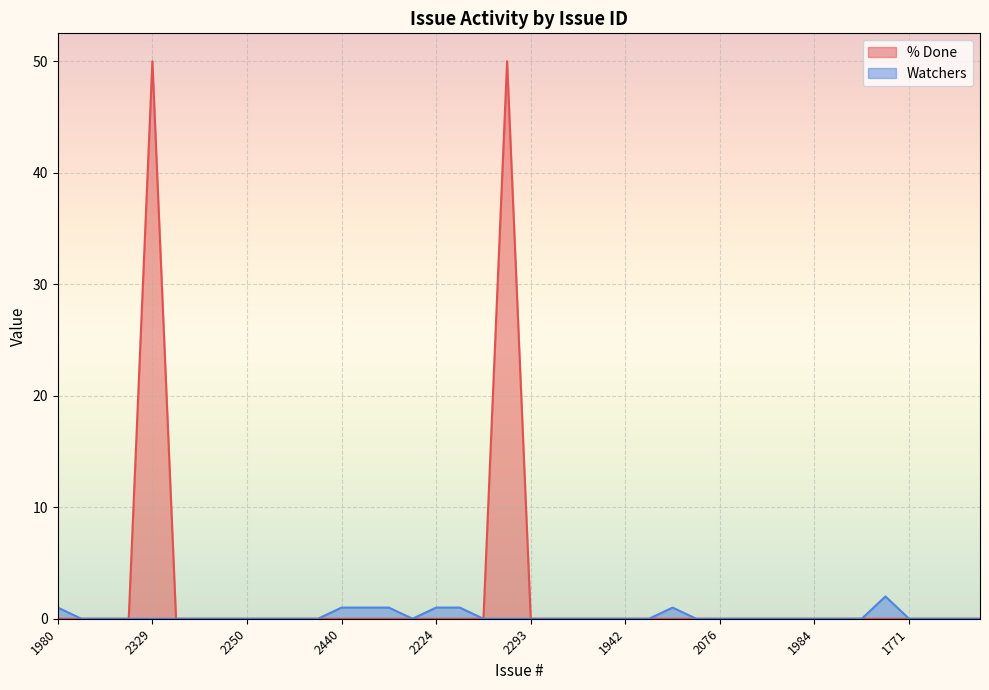

At which label is % Done closest to 25?

1980